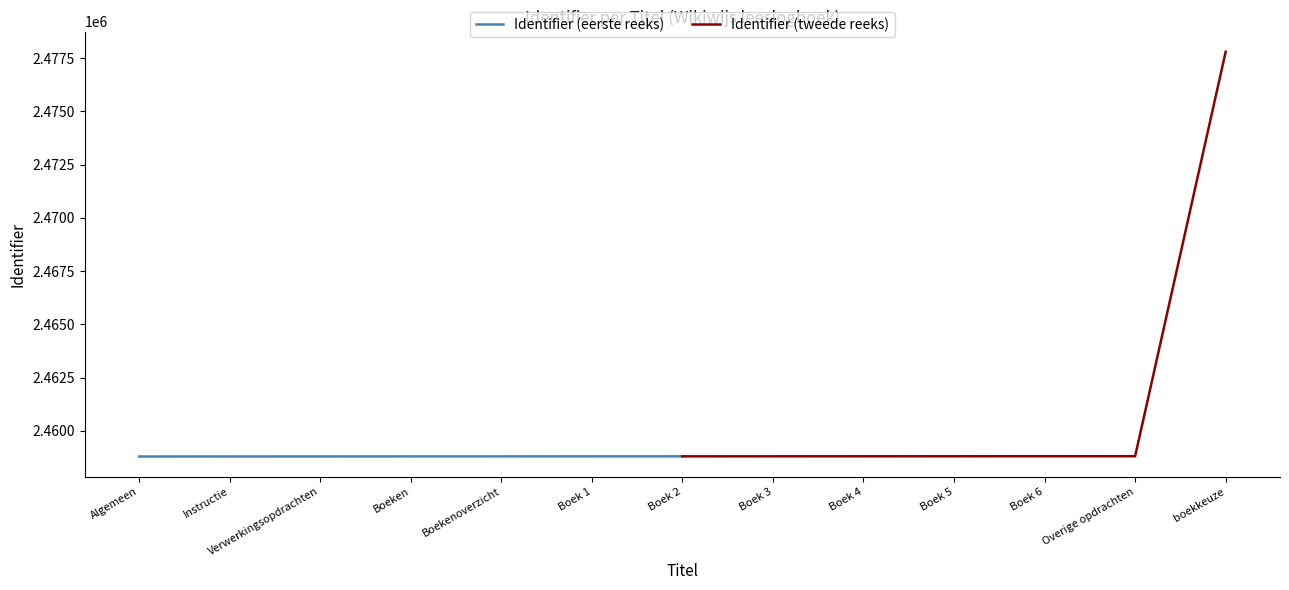

How many distinct data groups are displayed?

2